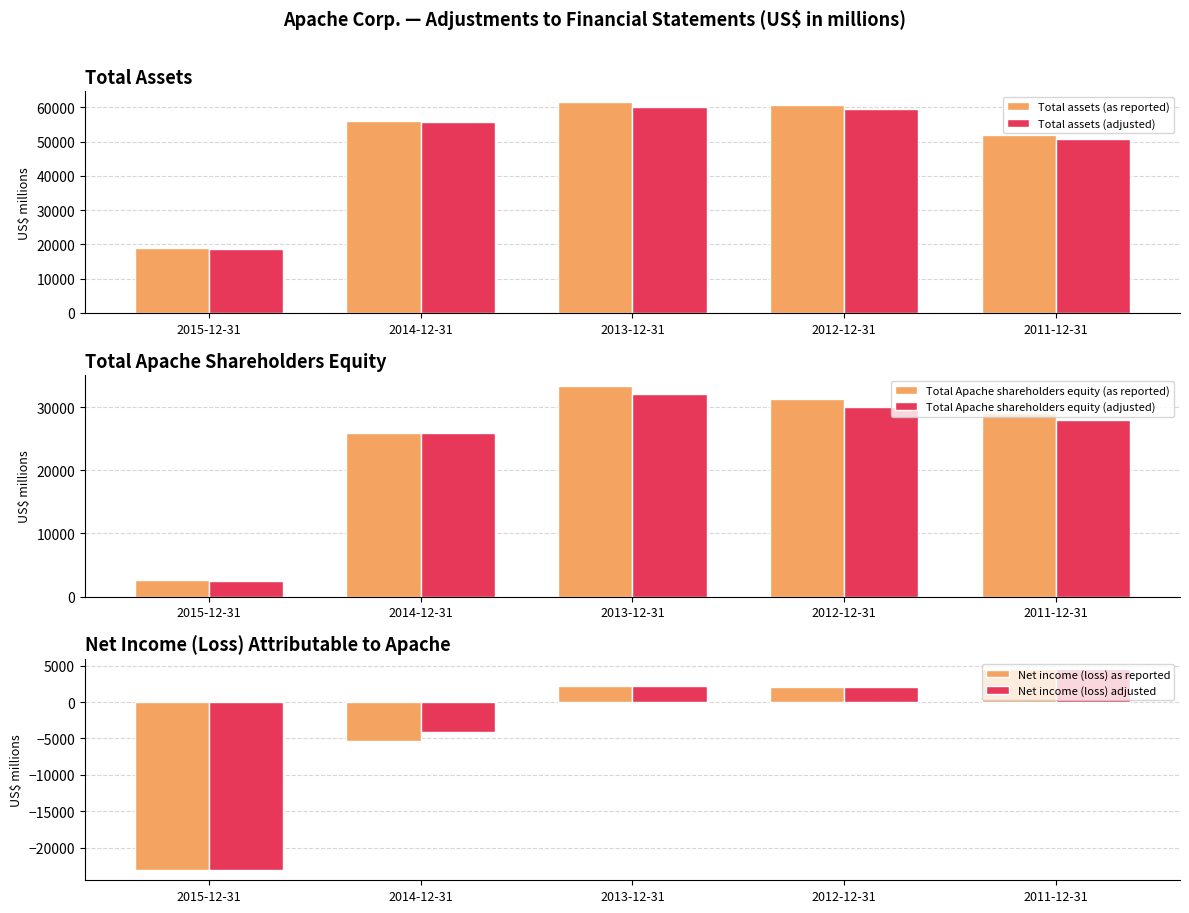

List the series in order of their peak value, lowest first.

Net income (loss) as reported, Net income (loss) adjusted, Total Apache shareholders equity (adjusted), Total Apache shareholders equity (as reported), Total assets (adjusted), Total assets (as reported)